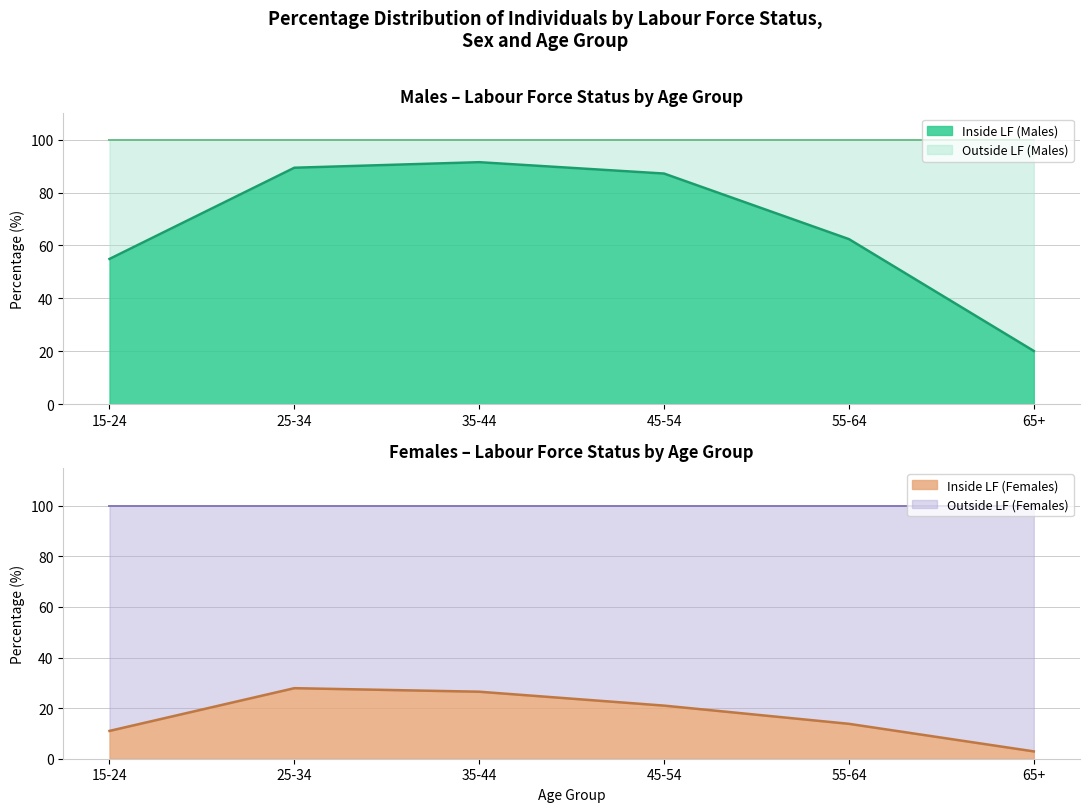

Does the chart have visible grid lines?

Yes